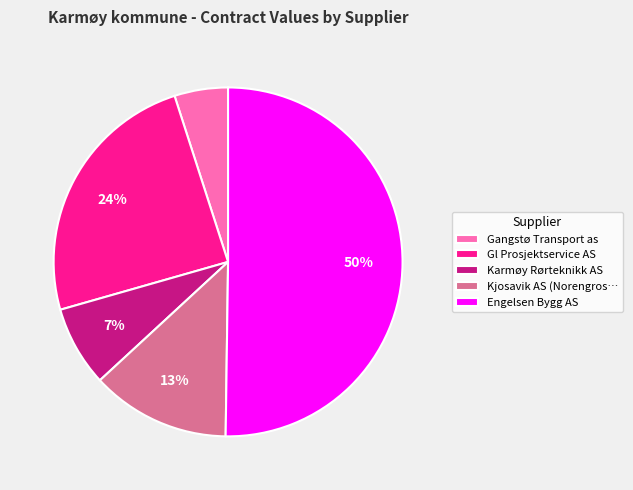

Approximately how many times larger is the value at Karmøy Rørteknikk AS compared to Gl Prosjektservice AS?

0.3